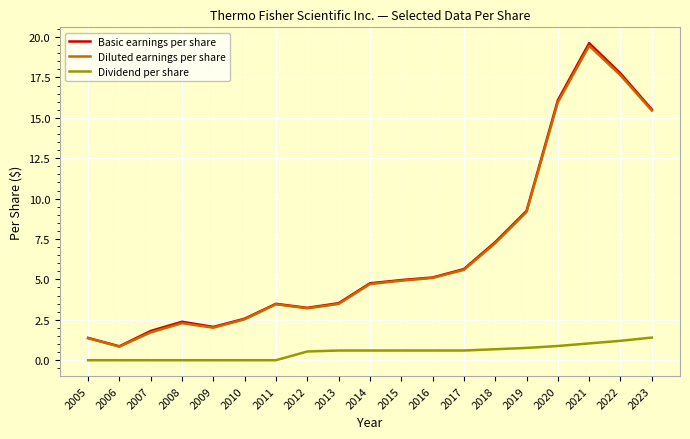

What is the difference between the highest and lowest values at 2014?

4.2